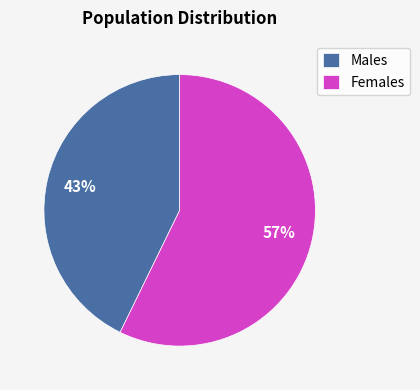

Is it true that Females is 57% of the pie?

True